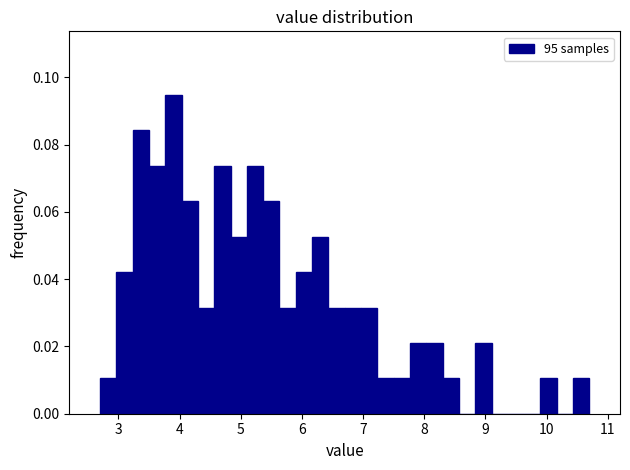

Read against the x-axis, roughly where is the centre of the tallest bar?

3.9